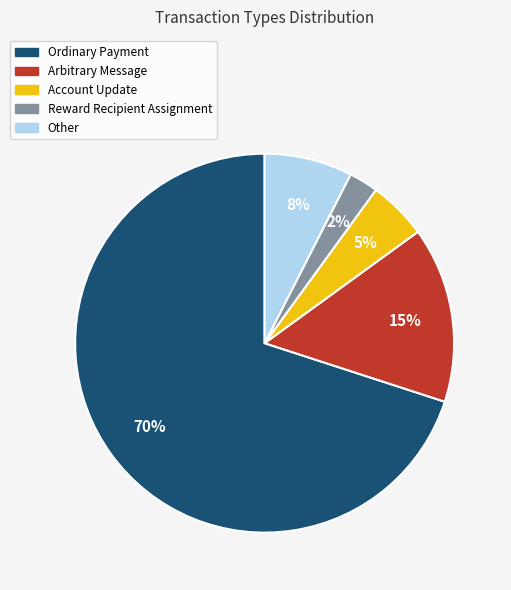

Which category has the smallest portion of the pie?

Reward Recipient Assignment